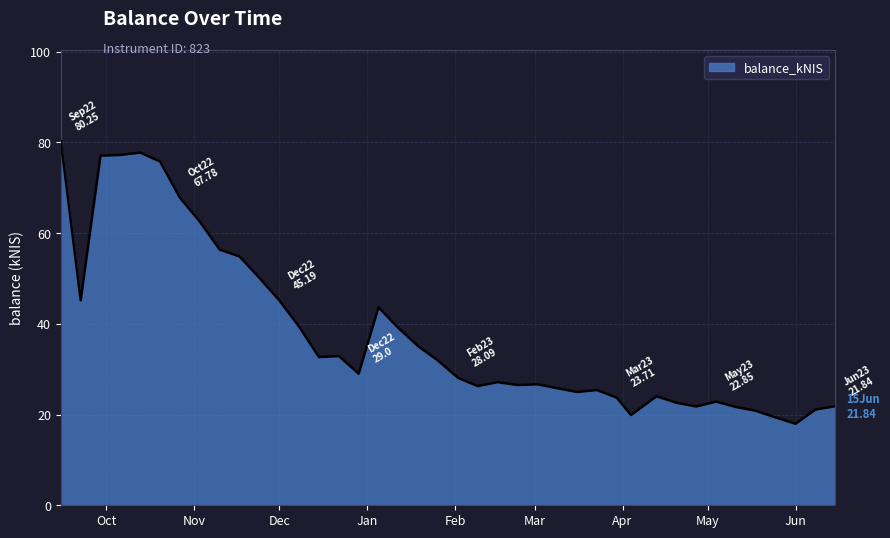

What is the minimum value shown in the chart?

18.0